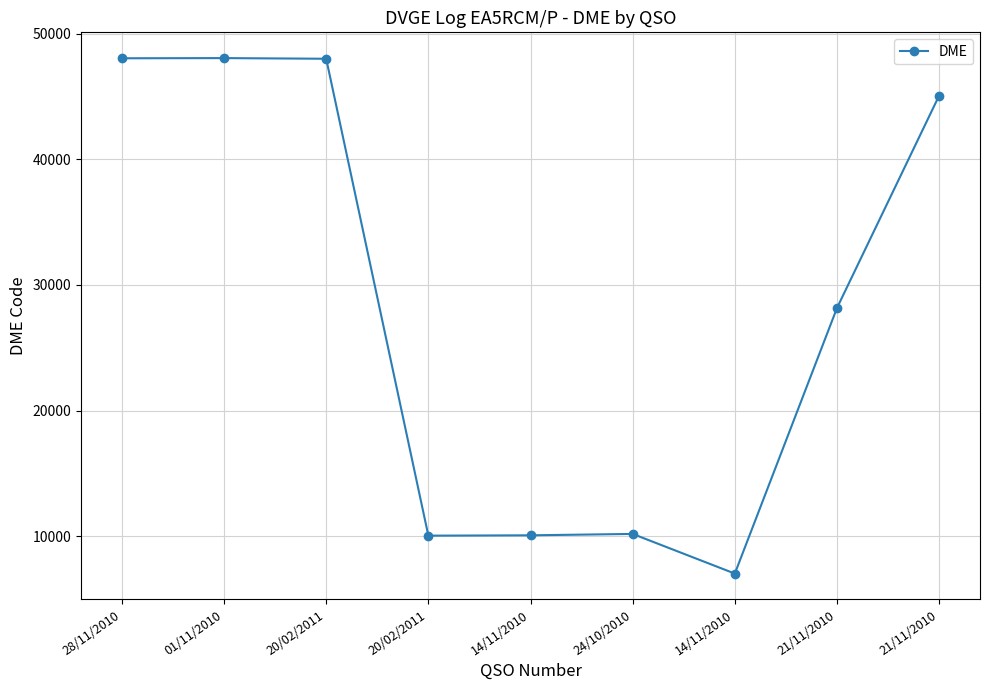

How many lines are shown in the chart?

1